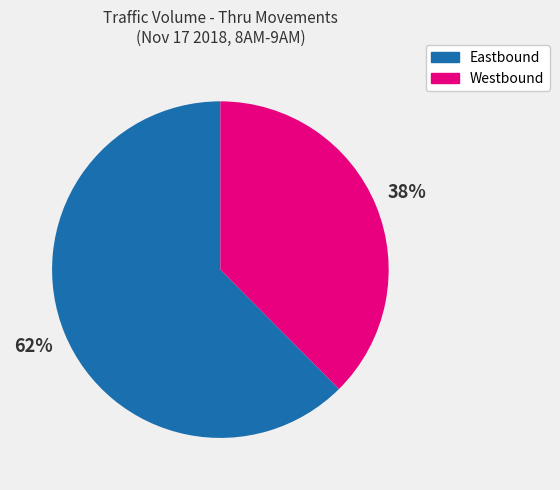

Count the number of slices in the pie.

2